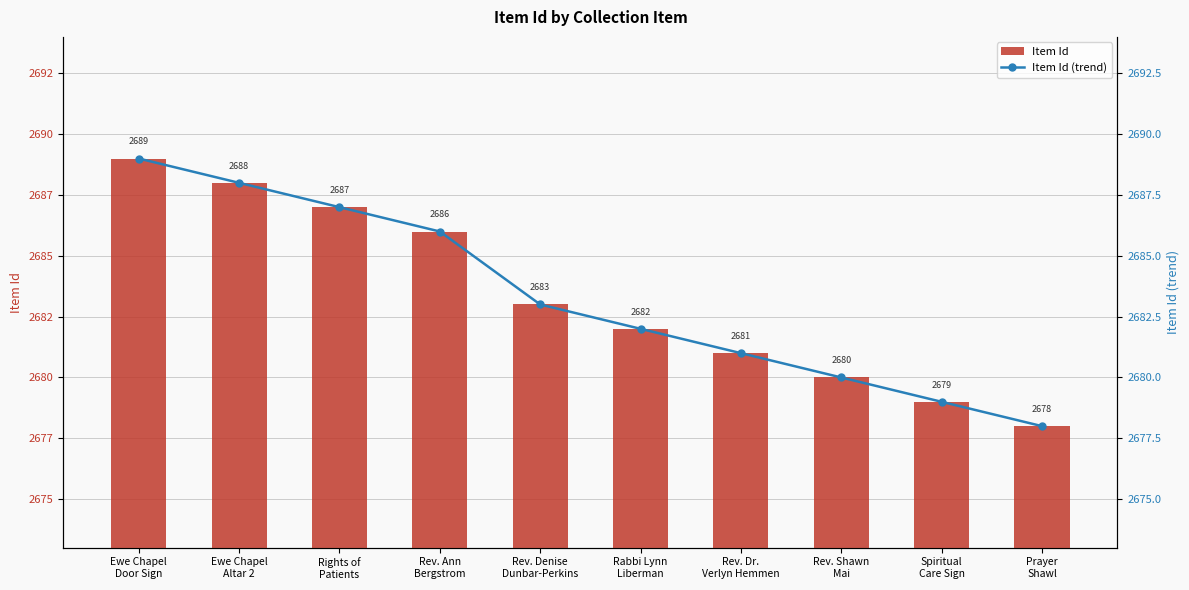

What position from the left is Ewe Chapel
Door Sign?

1